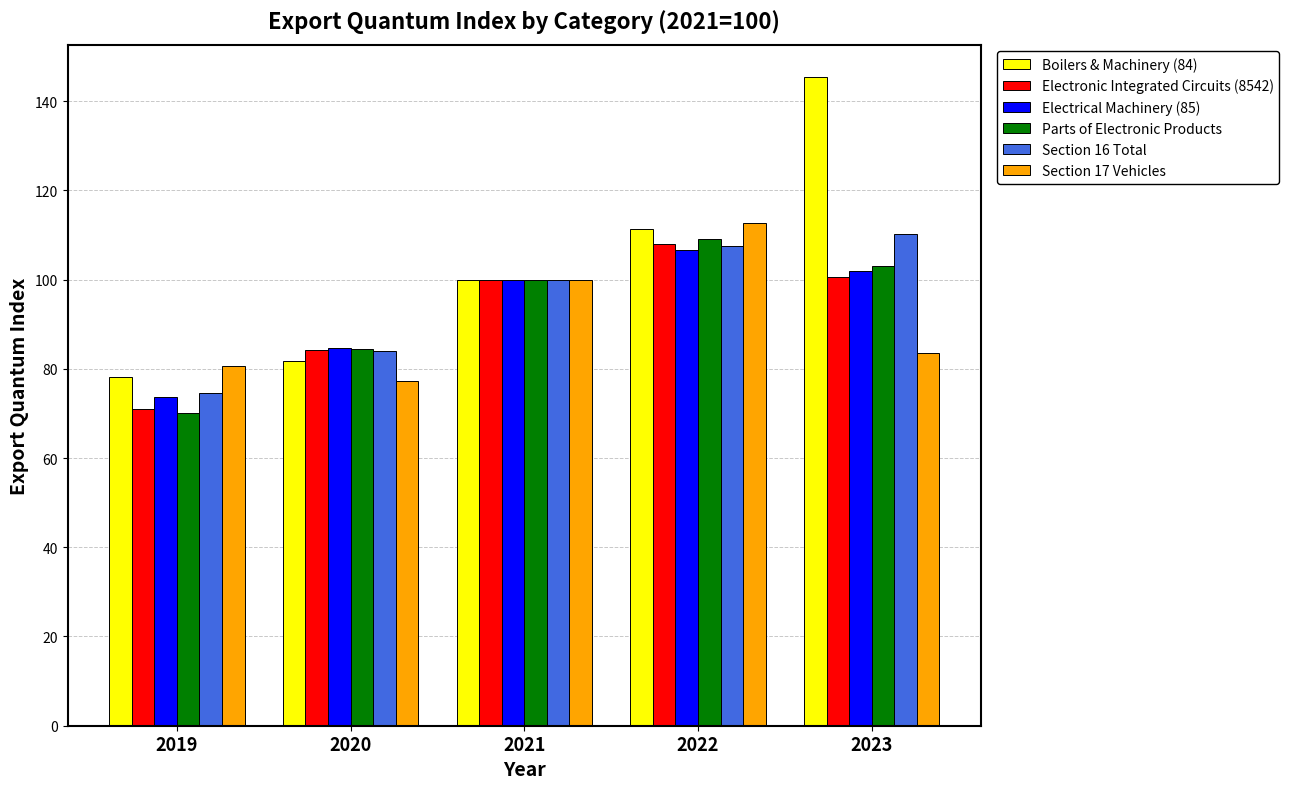

Between 2019 and 2023, which series saw the biggest shift?

Boilers & Machinery (84)